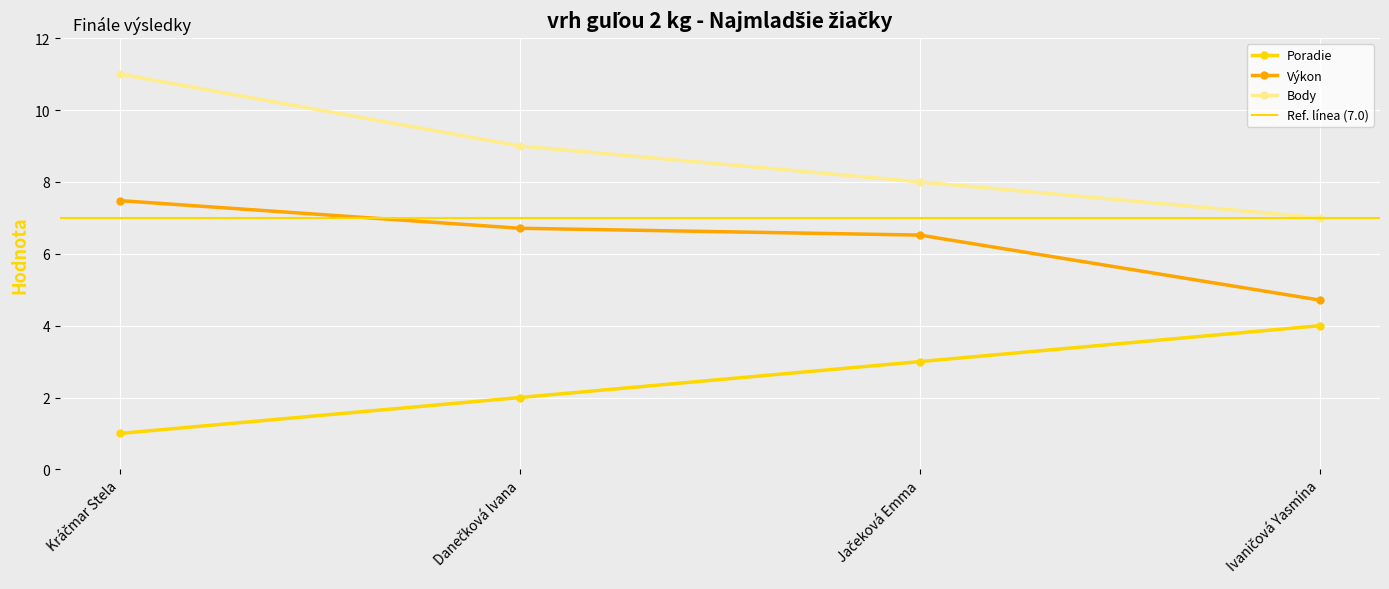

What position from the right is Jačeková Emma?

2